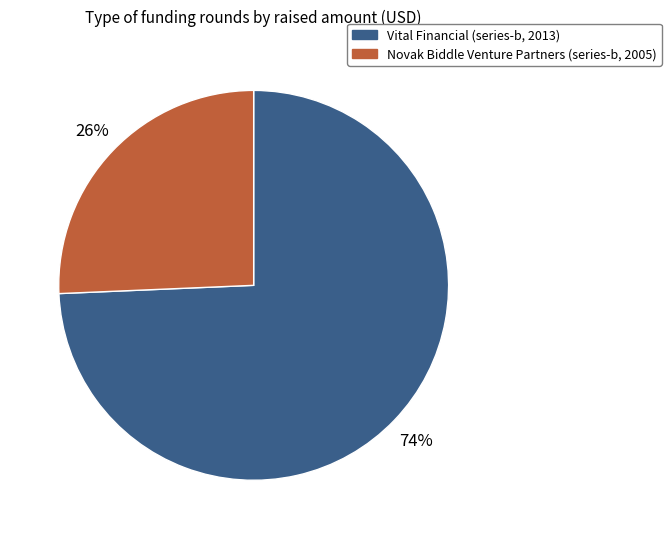

Which slice is the largest?

Vital Financial (series-b, 2013)